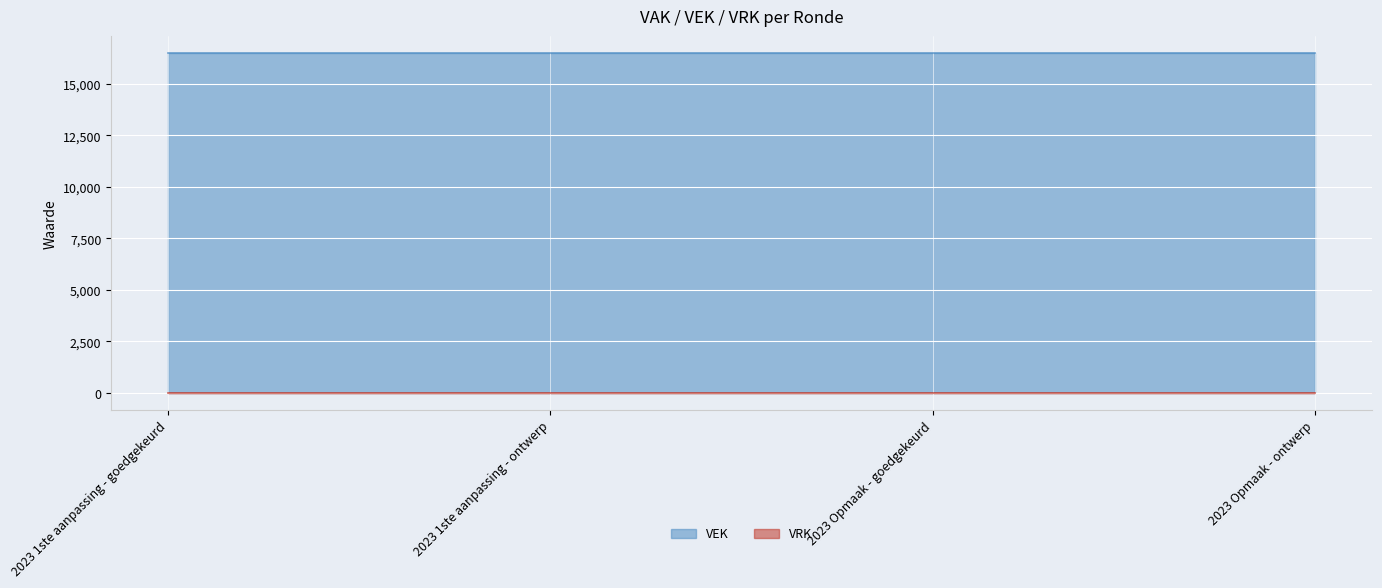

What position from the right is 2023 Opmaak - goedgekeurd?

2